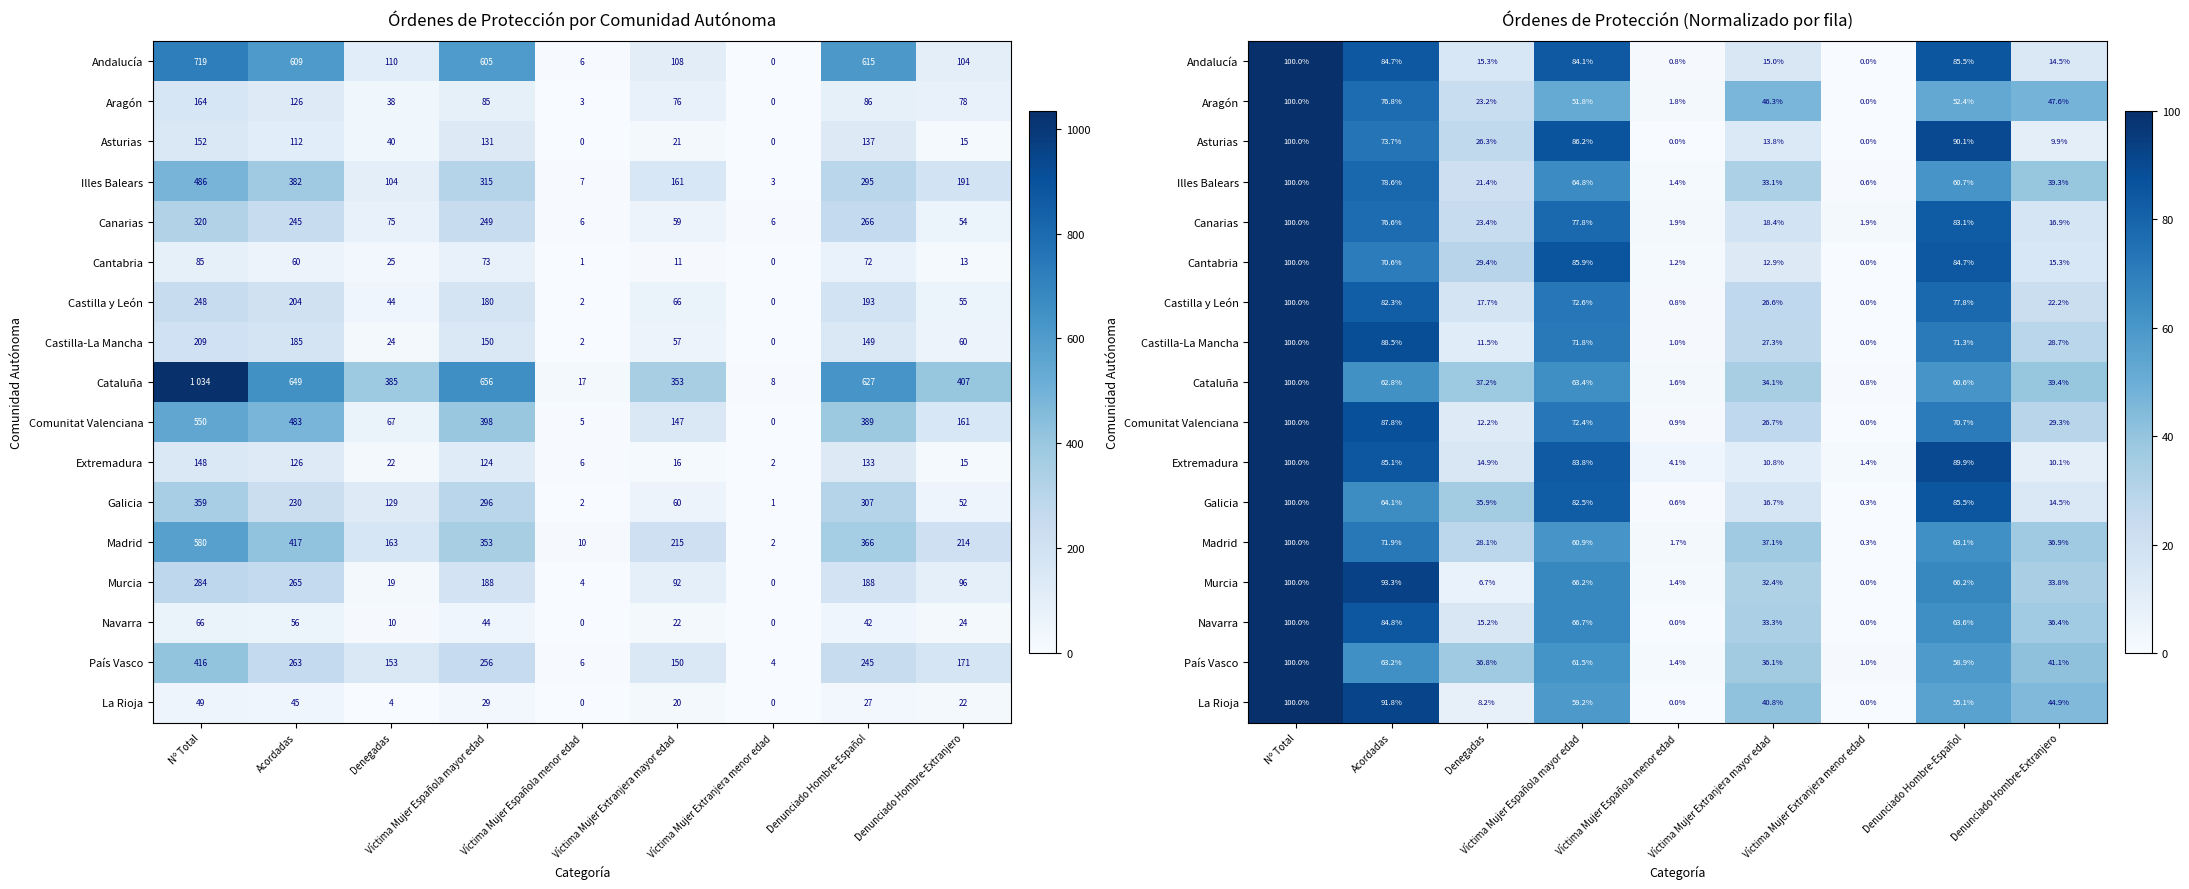

Count the number of data series in this chart.

17